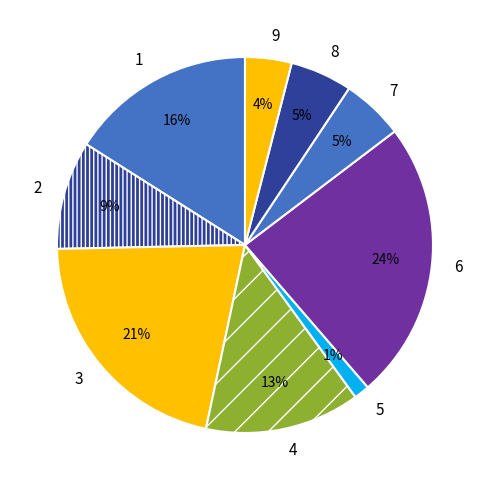

What is the ratio of the value at 9 to the value at 8?

0.8